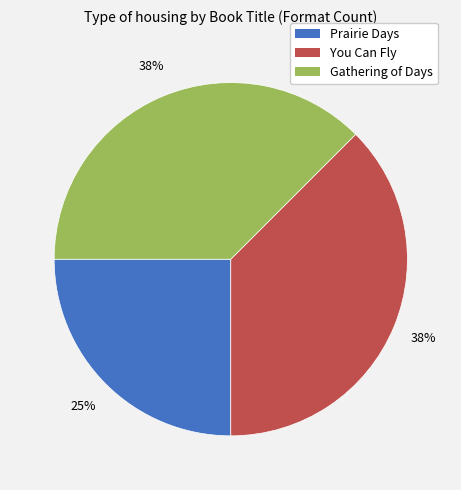

How many slices are in this pie chart?

3